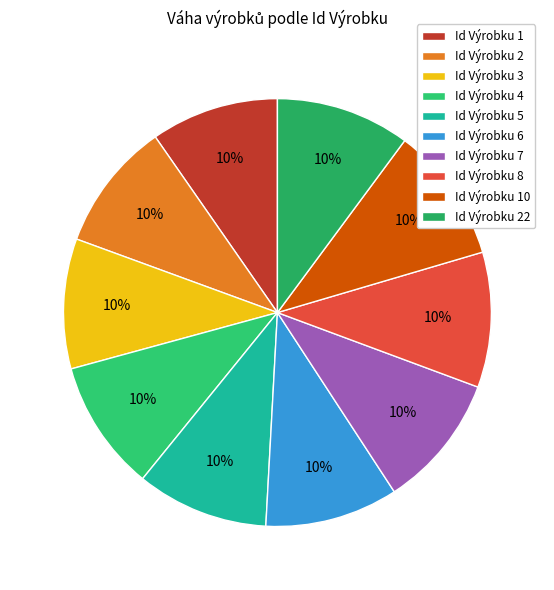

How many segments does this pie chart have?

10